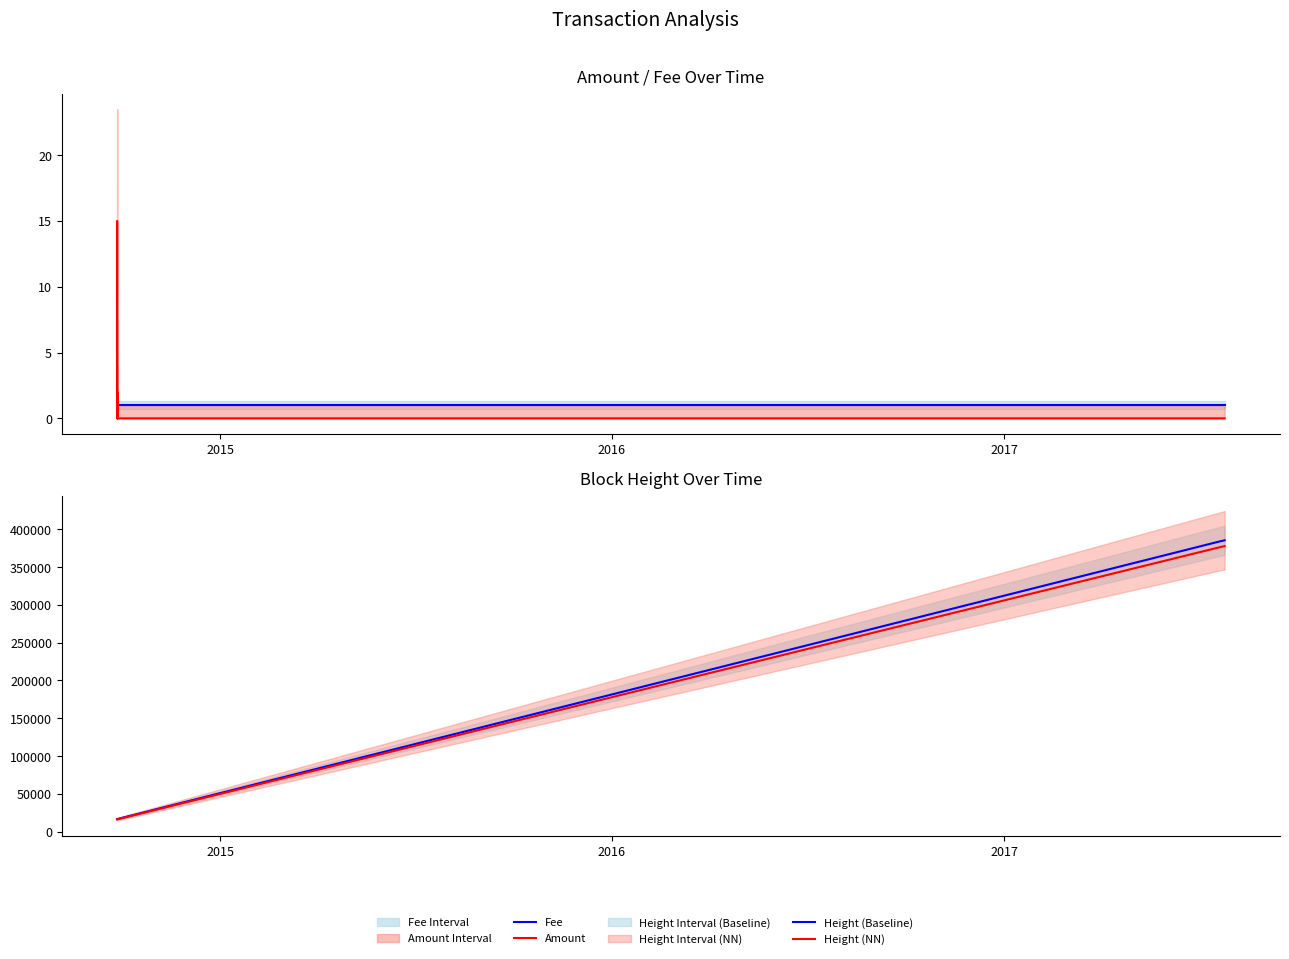

Count the number of categories in the chart.

18